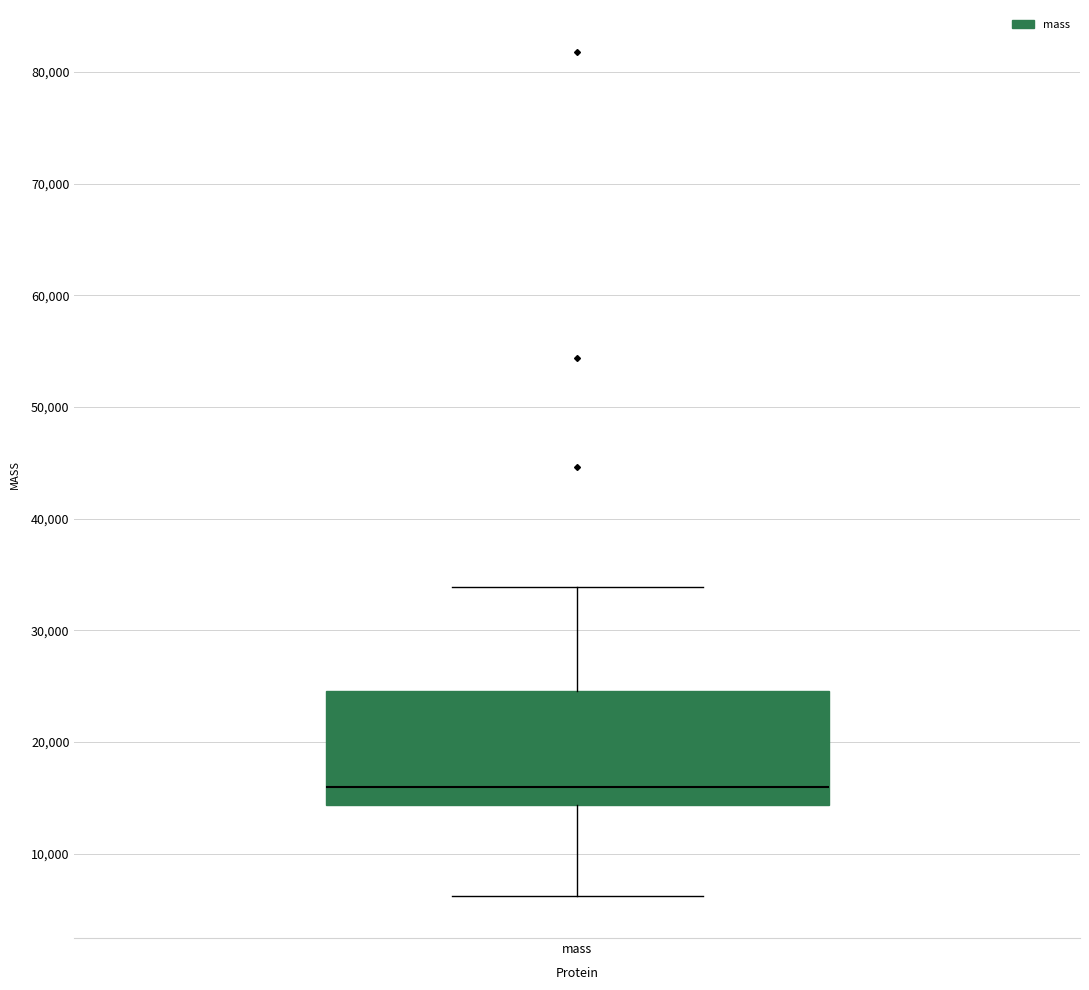

Read this box plot against the y-axis: the position of the median line, the range covered by the box, and the ends of both whiskers. The values are not printed on the chart, so give them approximately, as read against the axis.

median 16000, box 14000 to 25000, whiskers 6000 to 34000